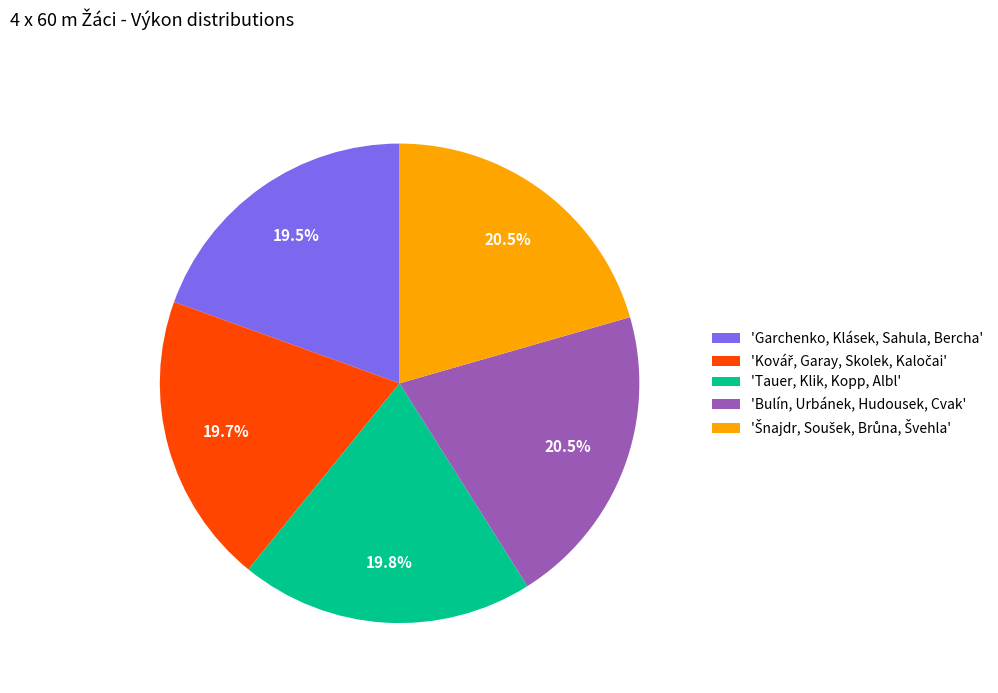

Does 'Garchenko, Klásek, Sahula, Bercha' represent more than half of the total?

No